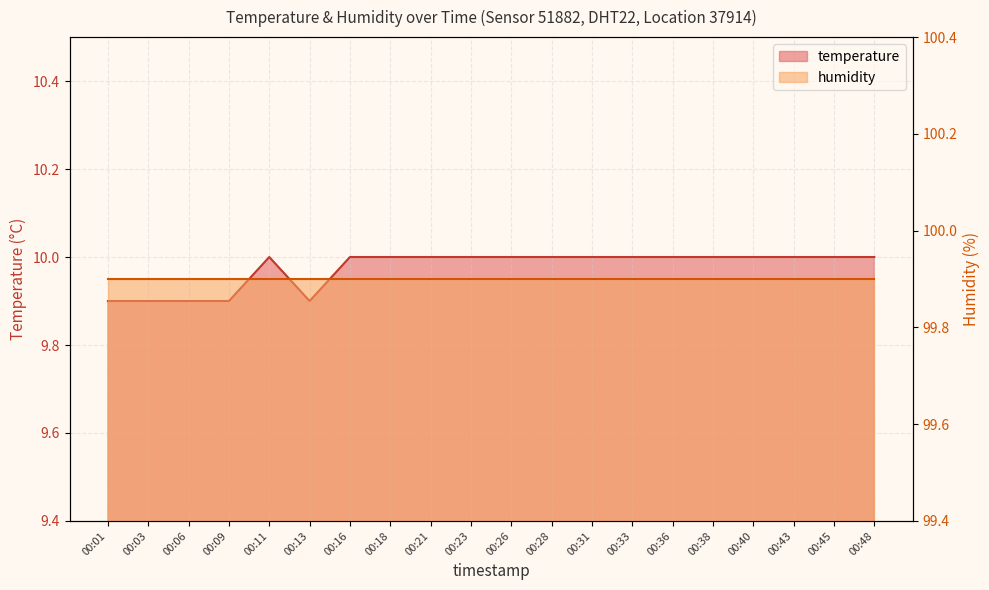

How many values are below 10?

5